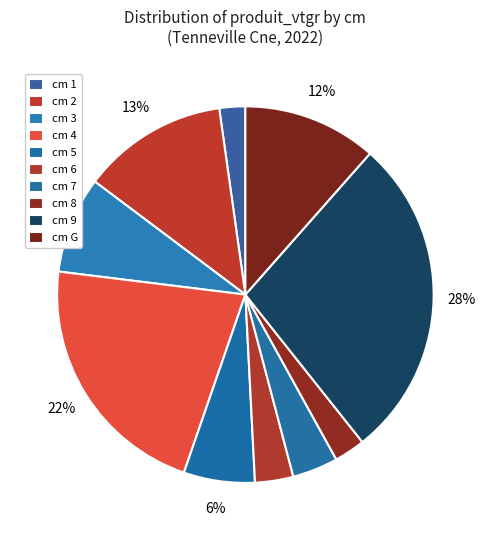

Which slice is the smallest?

1